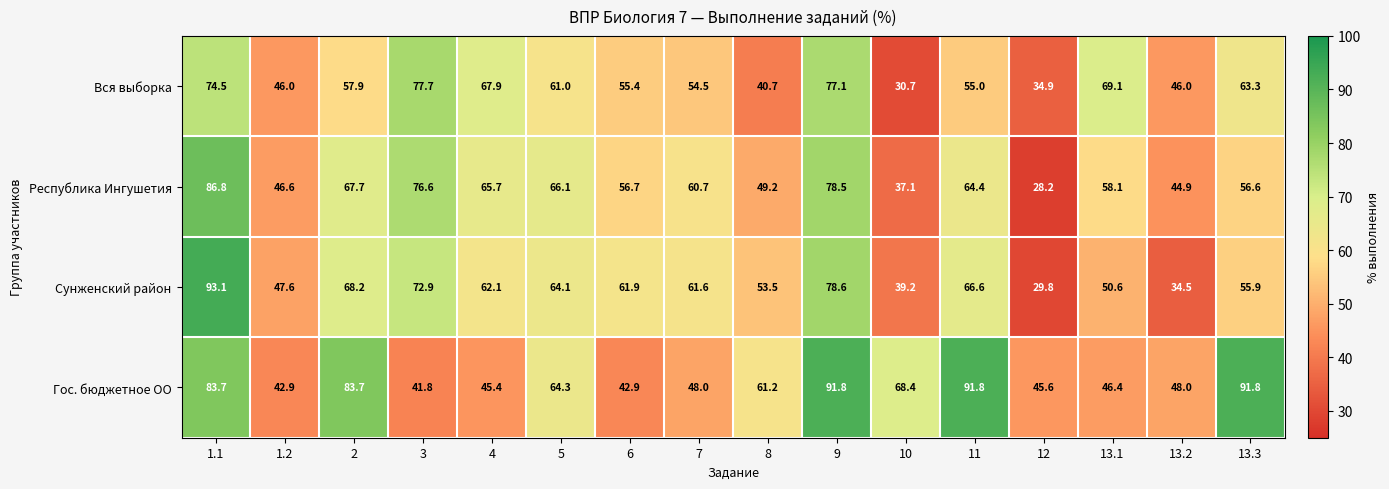

What is the spread (max minus min) of values at 6?

19.0